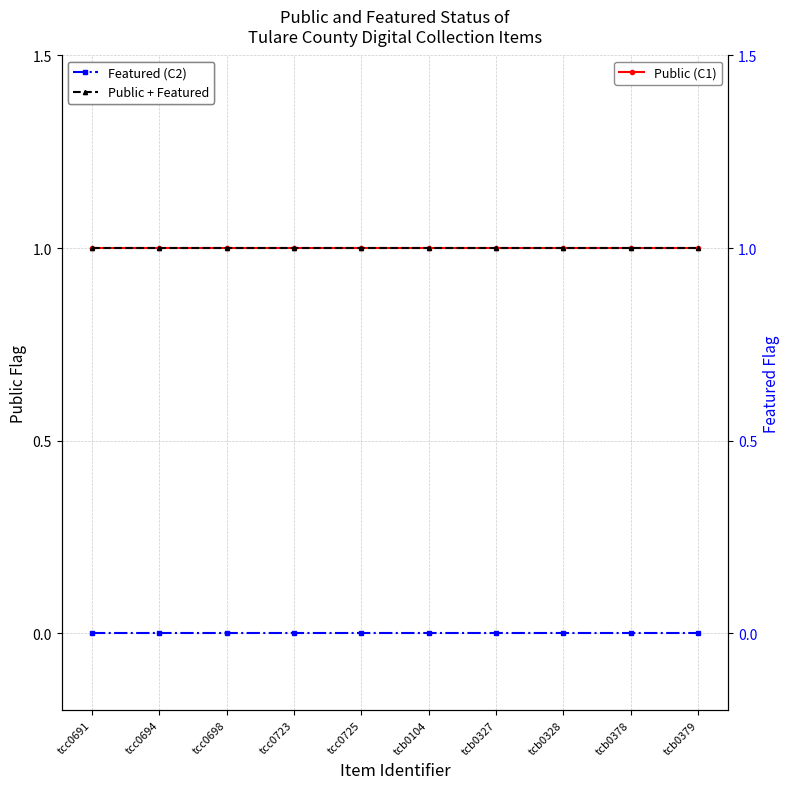

True or false: Public + Featured and Featured (C2) intersect in this chart.

False